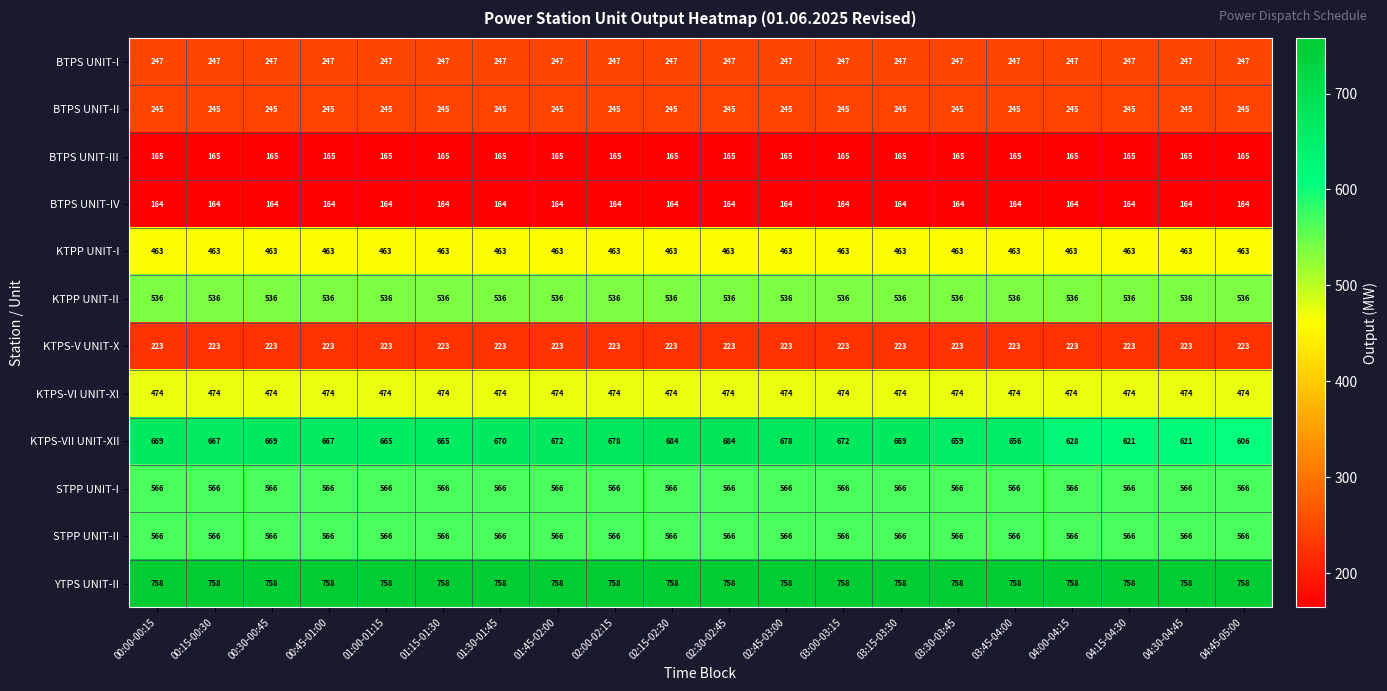

Is it true that KTPP UNIT-I equals 691 at 01:00-01:15?

False